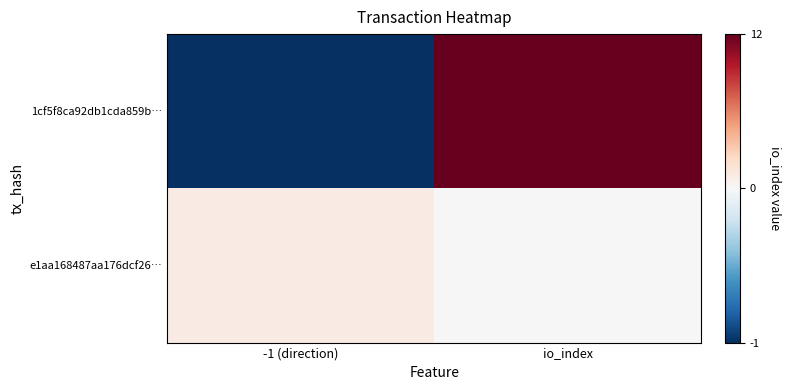

Between -1 (direction) and io_index, which series saw the biggest shift?

1cf5f8ca92db1cda859b…